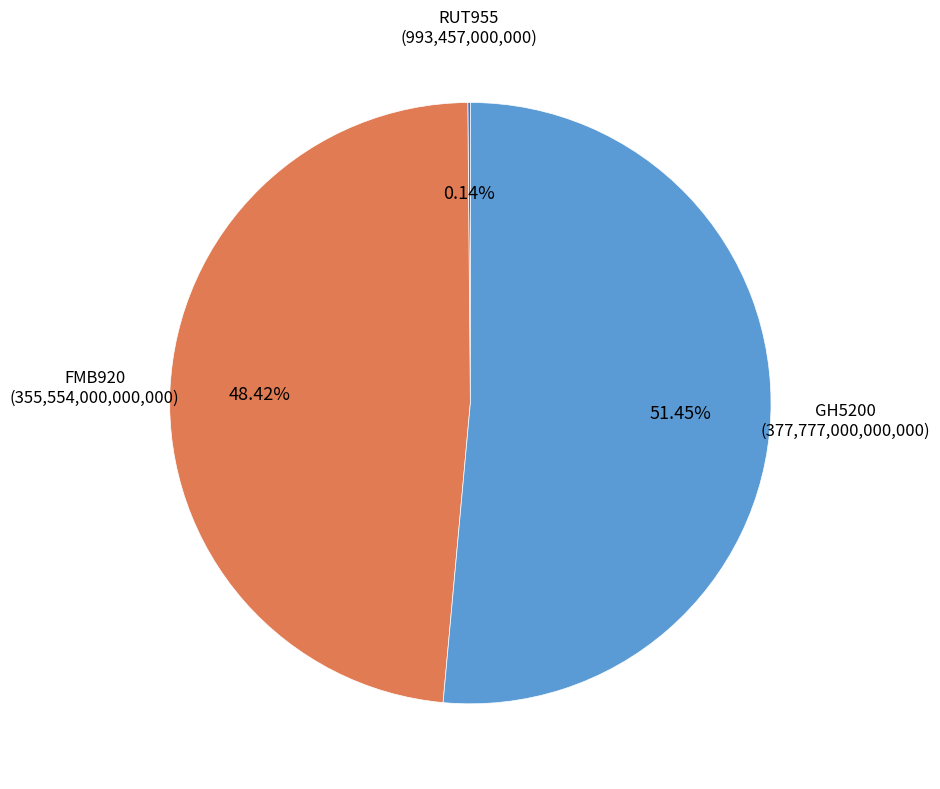

How much of the chart is everything except FMB920?

51.6%